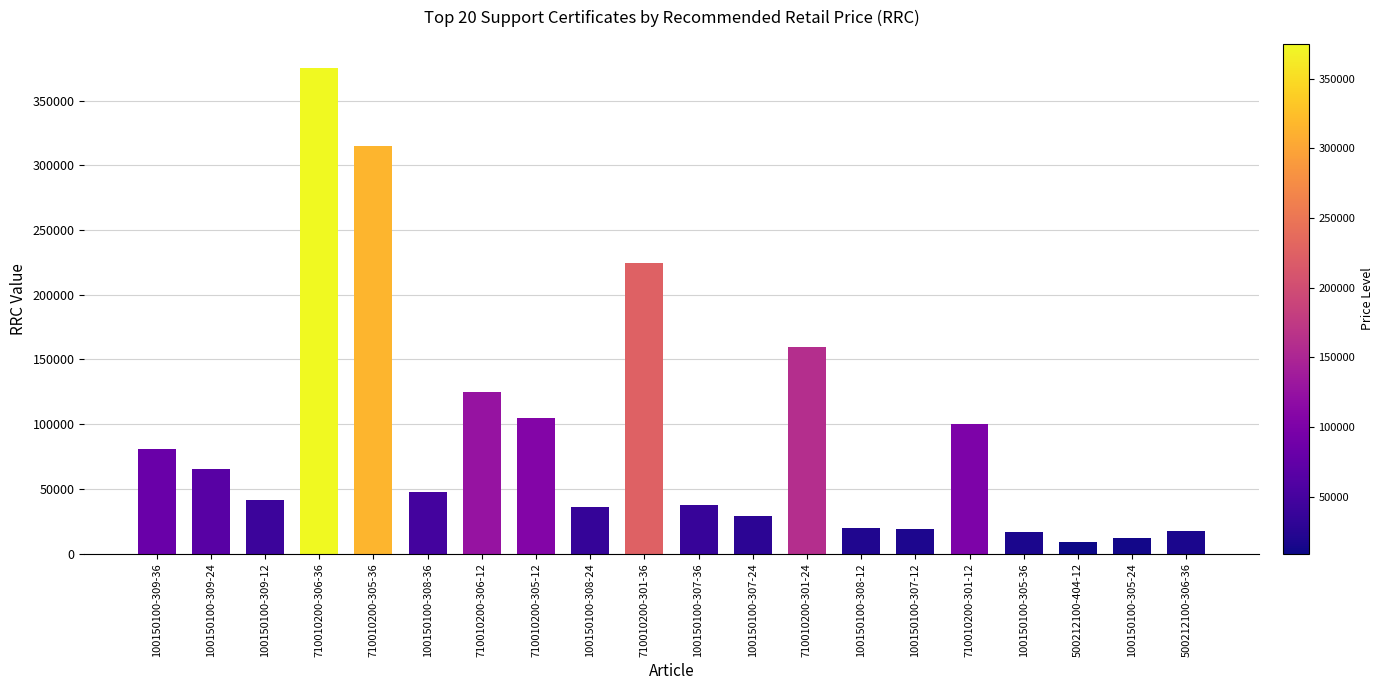

The value at 100150100-309-24 is 65670. True or false?

True